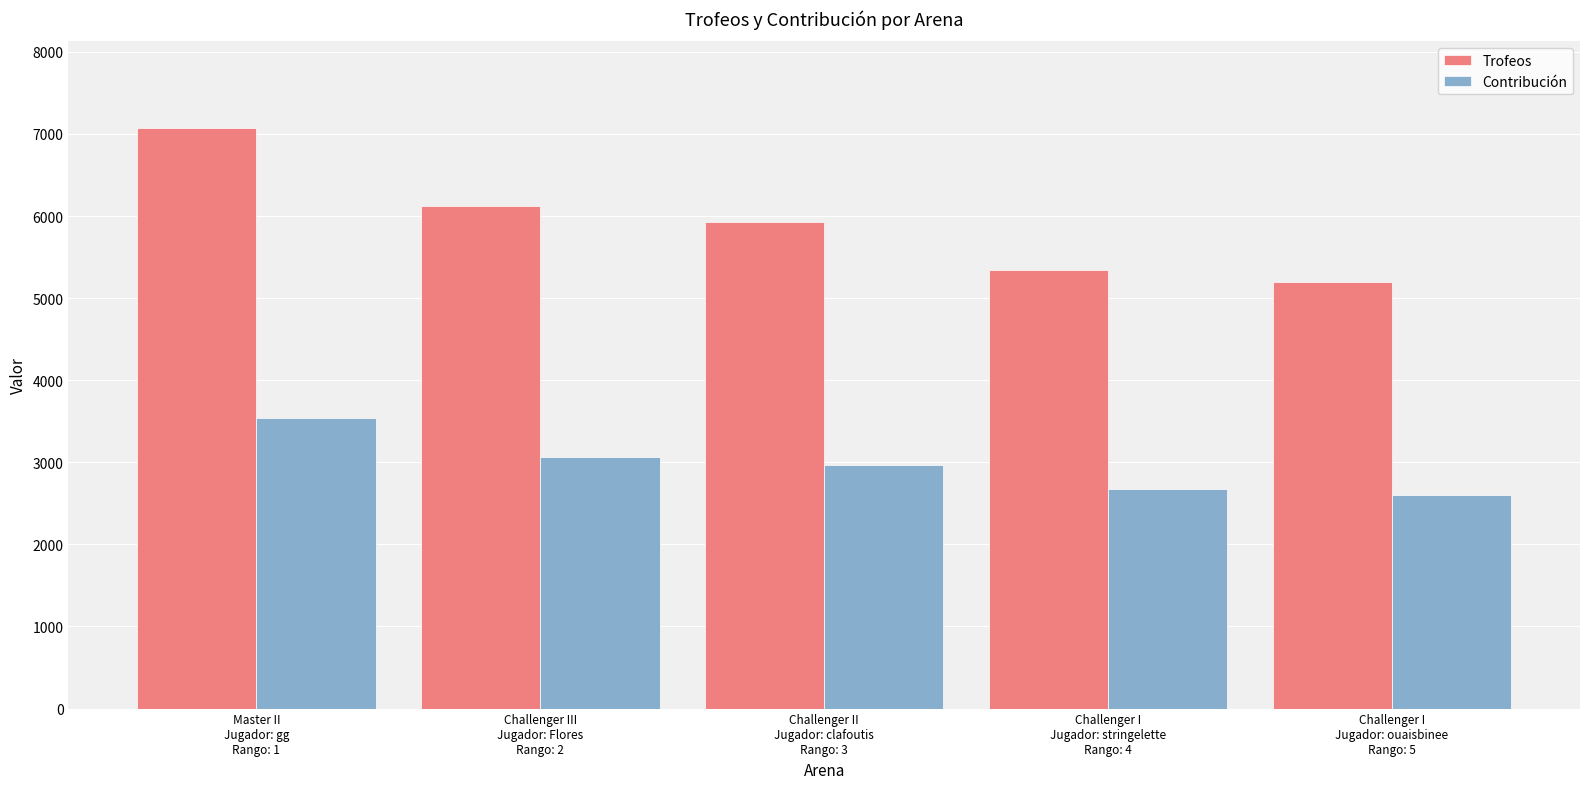

Which series has the largest range (max minus min)?

Trofeos